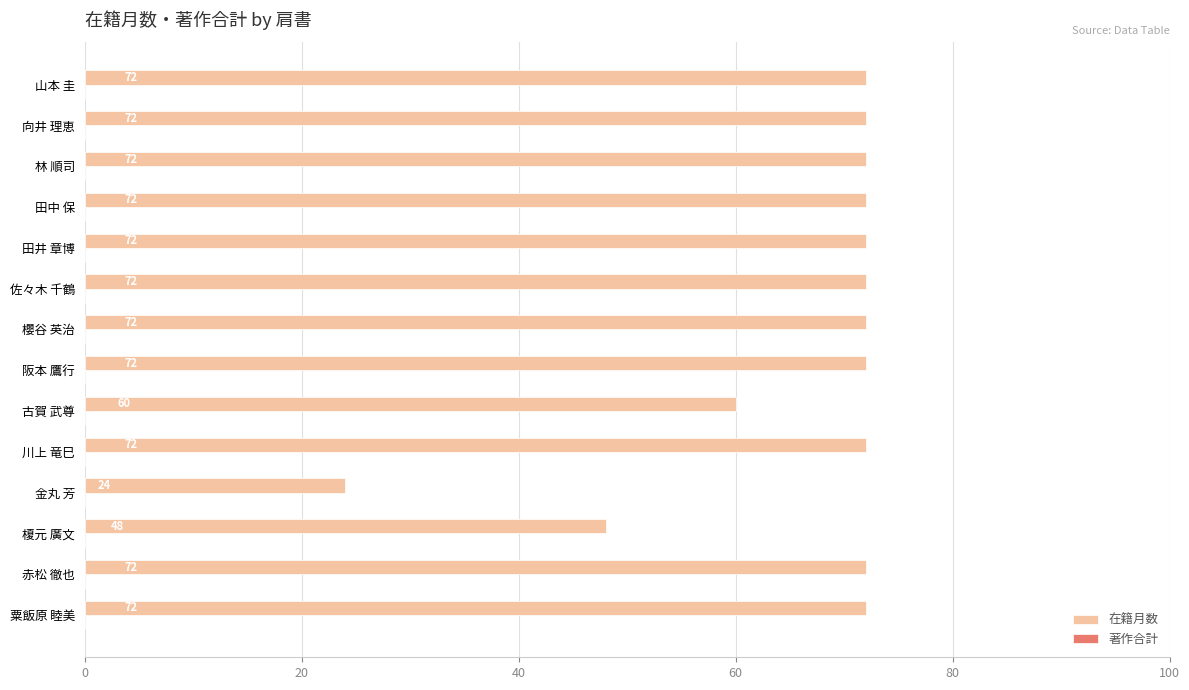

How many distinct data groups are displayed?

1